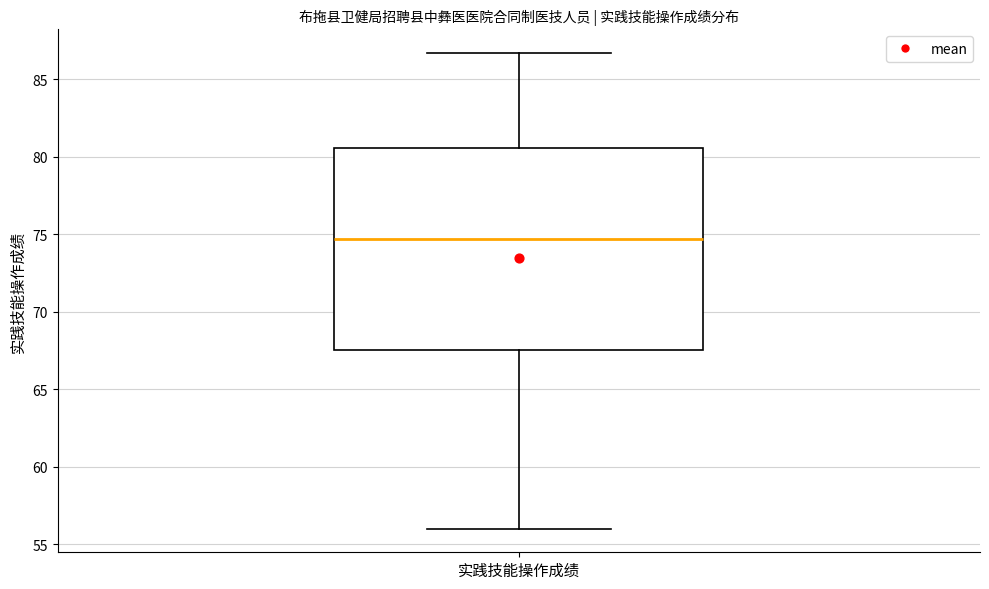

Transcribe this box plot: give where the median line is, the range the box spans, and where the two whiskers end, as read against the y-axis. The values are not printed on the chart, so give them approximately, as read against the axis.

median 74.5, box 67.5 to 80.5, whiskers 56.0 to 86.5